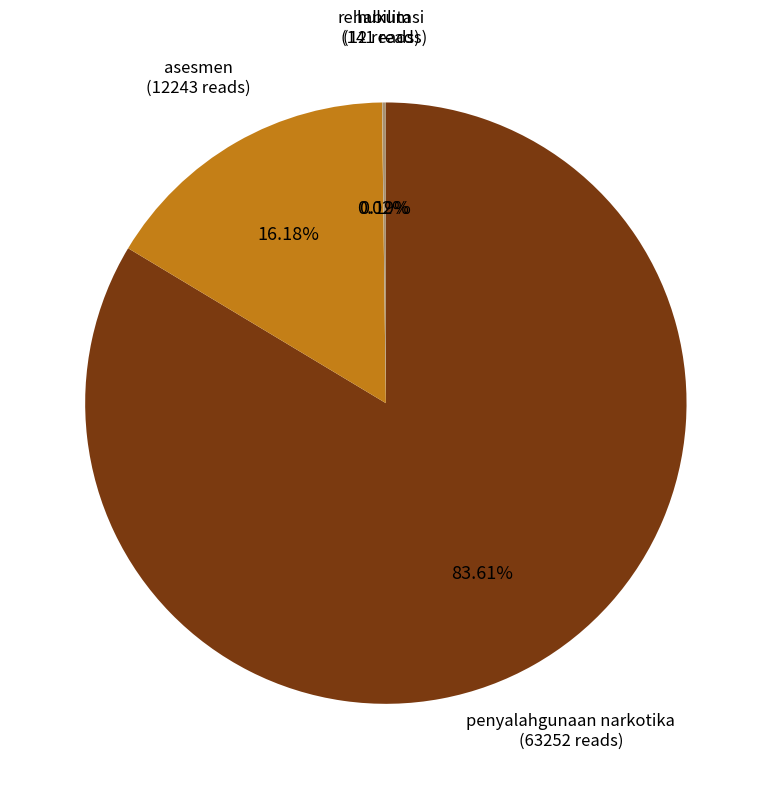

Which slice is the largest?

penyalahgunaan narkotika